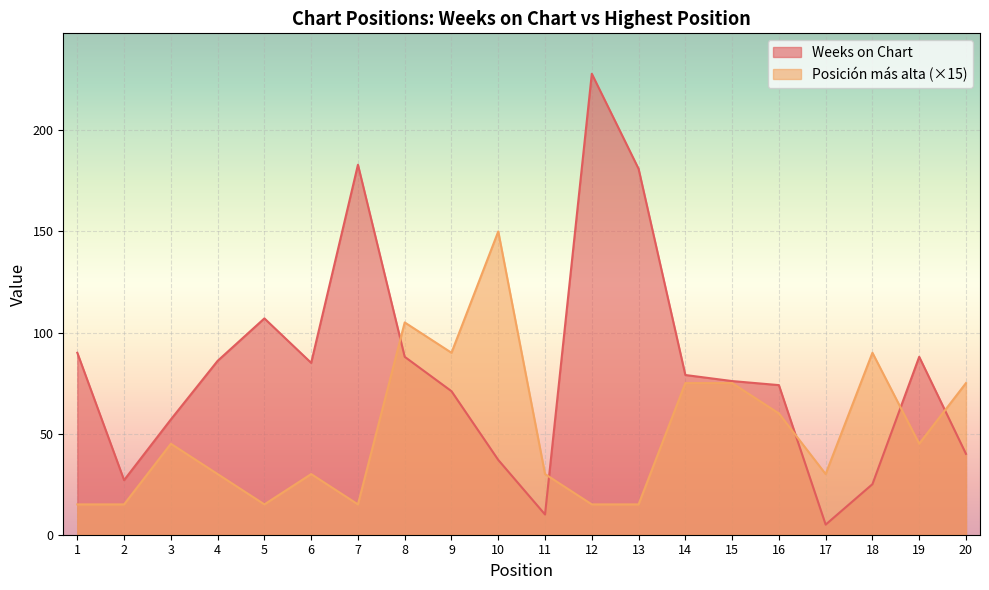

Is it true that Weeks on Chart equals 33 at 8?

False